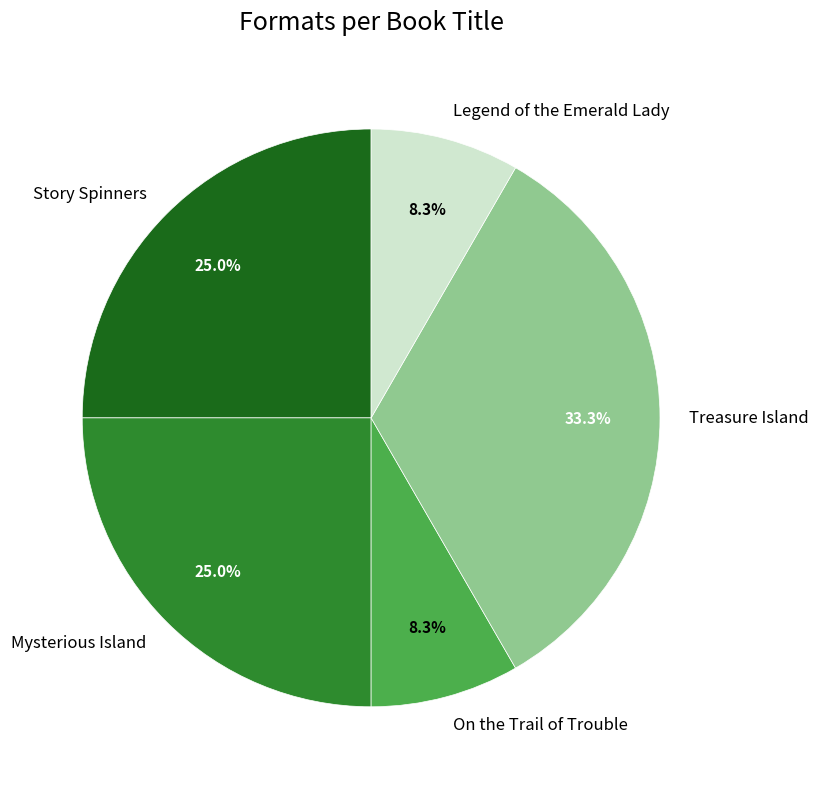

To the nearest percent, what portion does Treasure Island represent?

33%